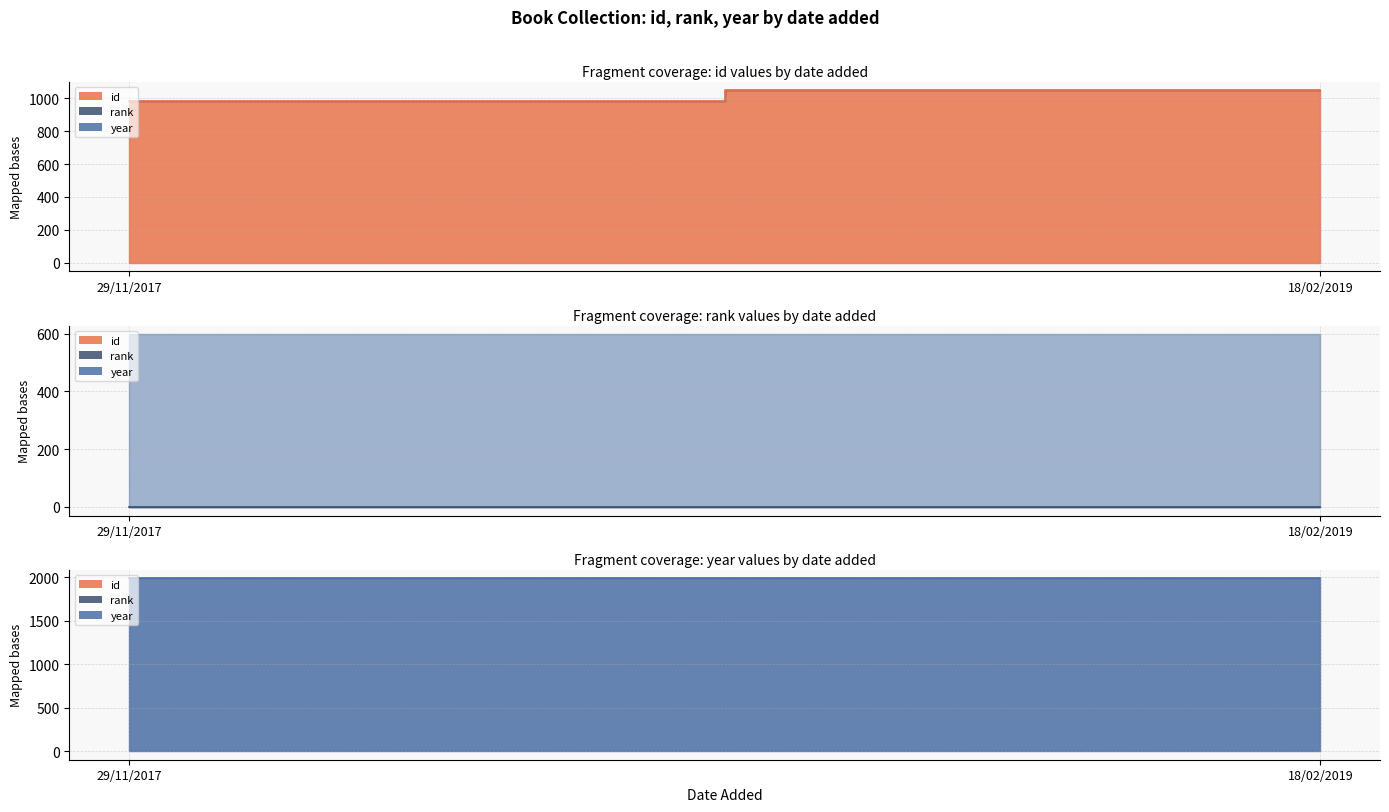

What is the minimum value for year?

1988